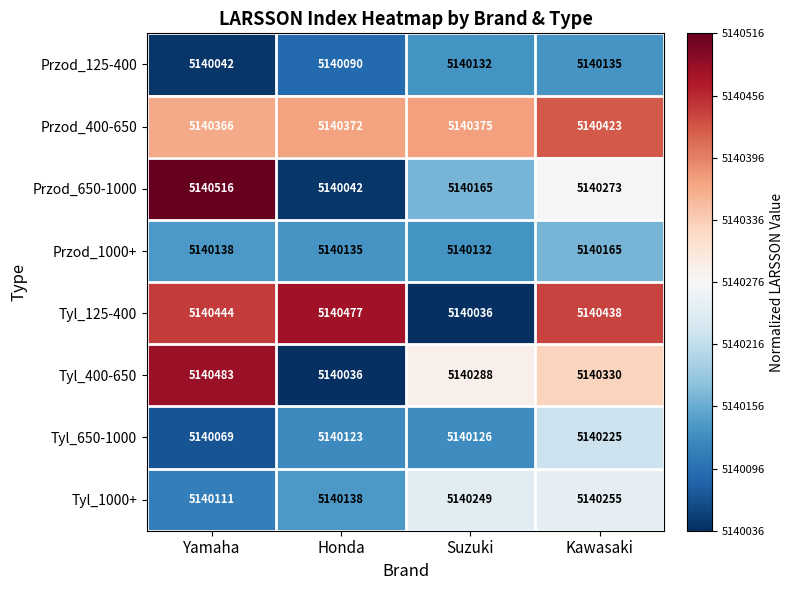

Rank the categories by Przod_1000+ value from highest to lowest.

Kawasaki, Yamaha, Honda, Suzuki